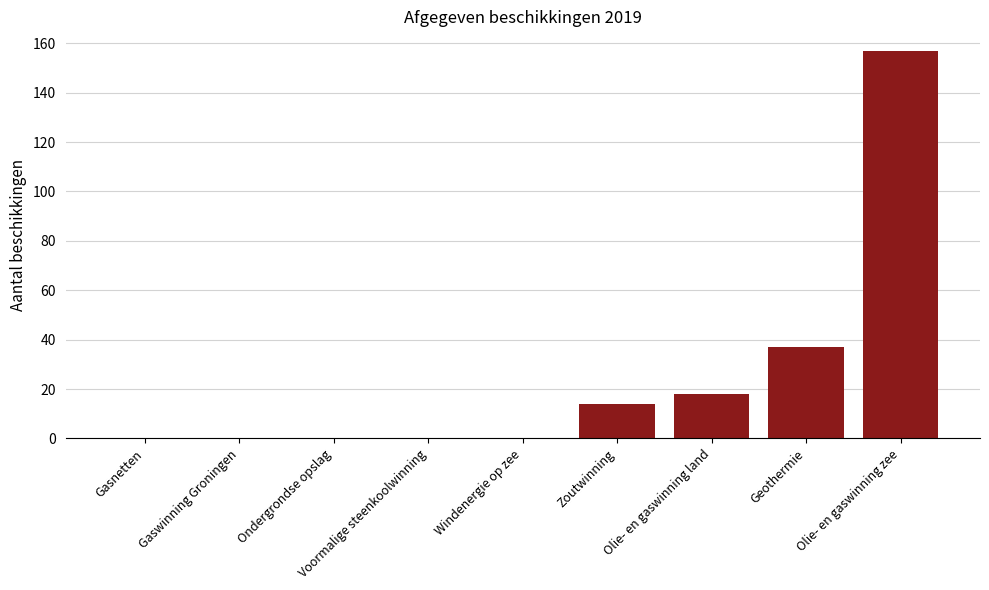

Which has a higher value, Olie- en gaswinning zee or Zoutwinning?

Olie- en gaswinning zee